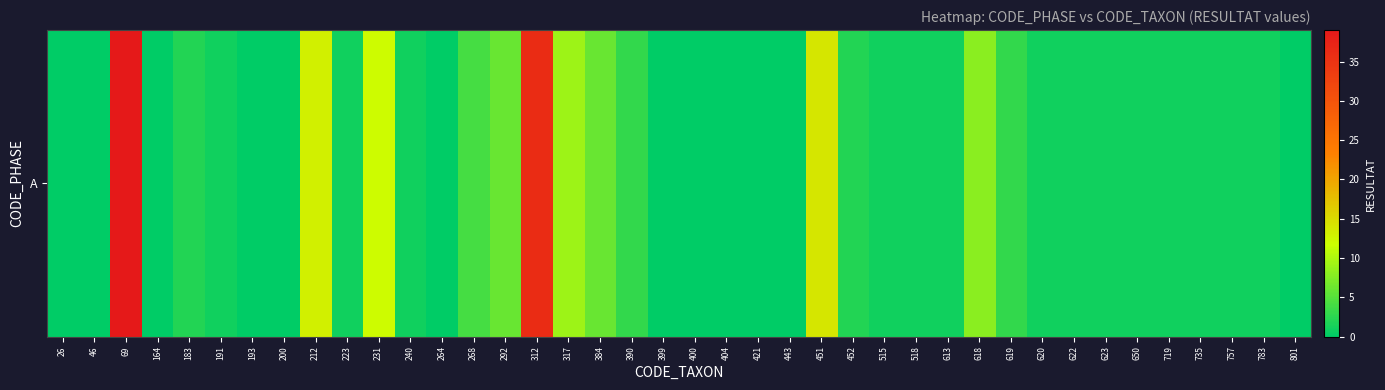

What is the difference between the maximum and minimum values?

39